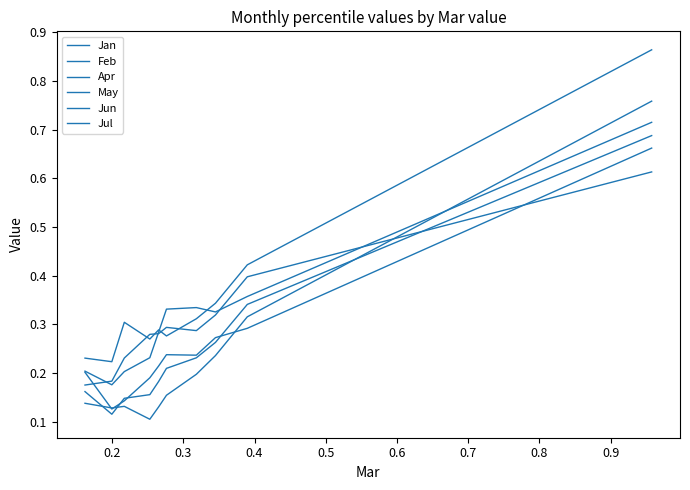

How many times do Jan and Apr cross each other?

3